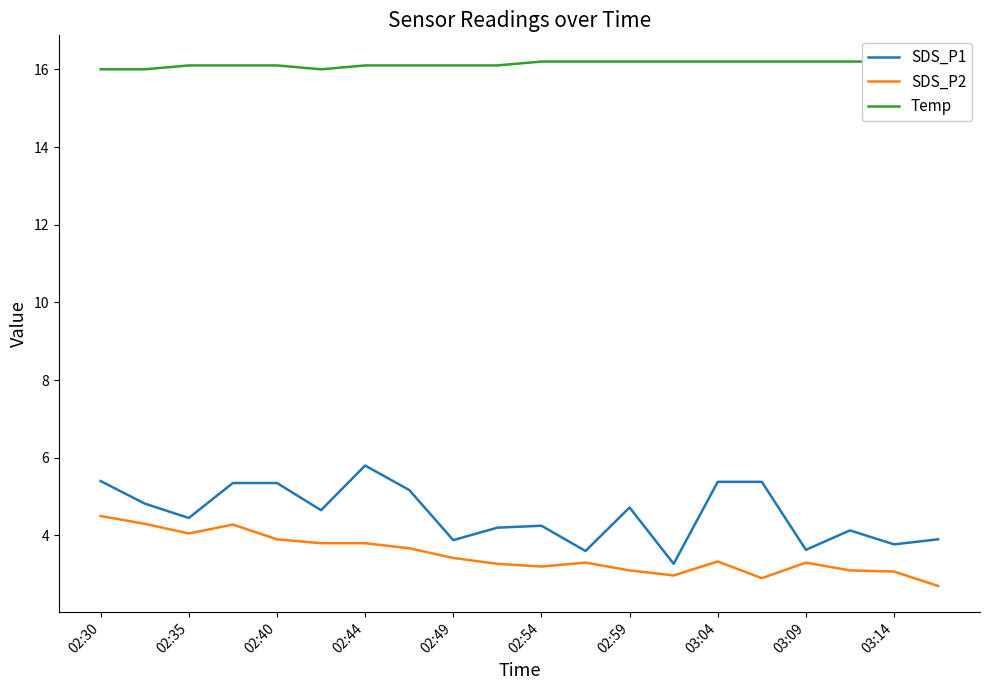

True or false: SDS_P1 and SDS_P2 intersect in this chart.

False